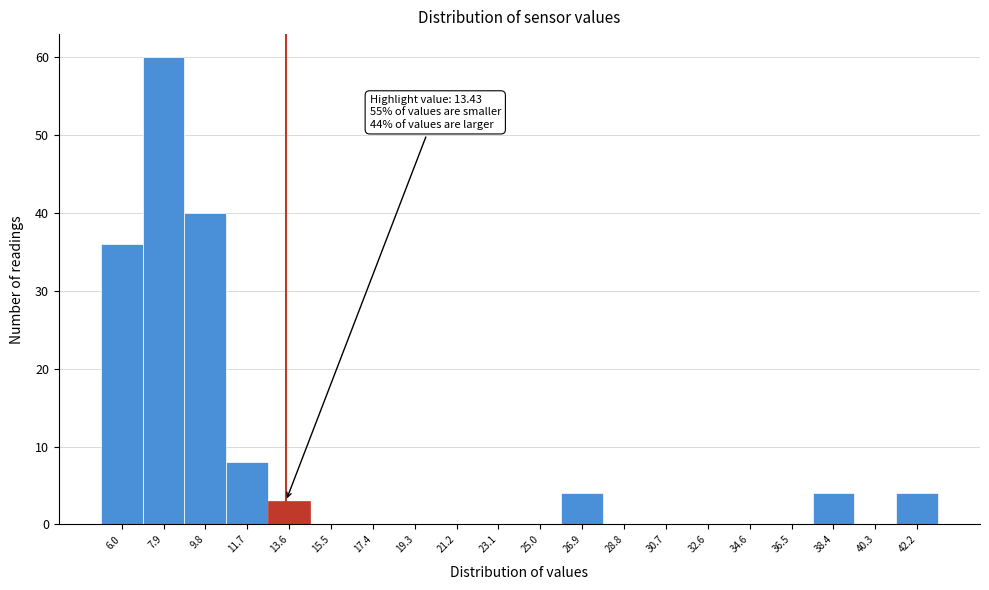

Which range on the x-axis has the tallest bar?

7.0 to 8.8